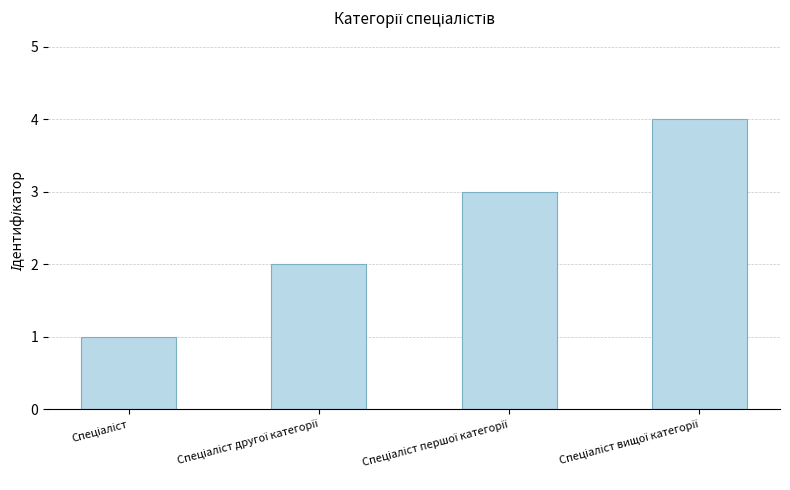

What is the sum of all values?

10